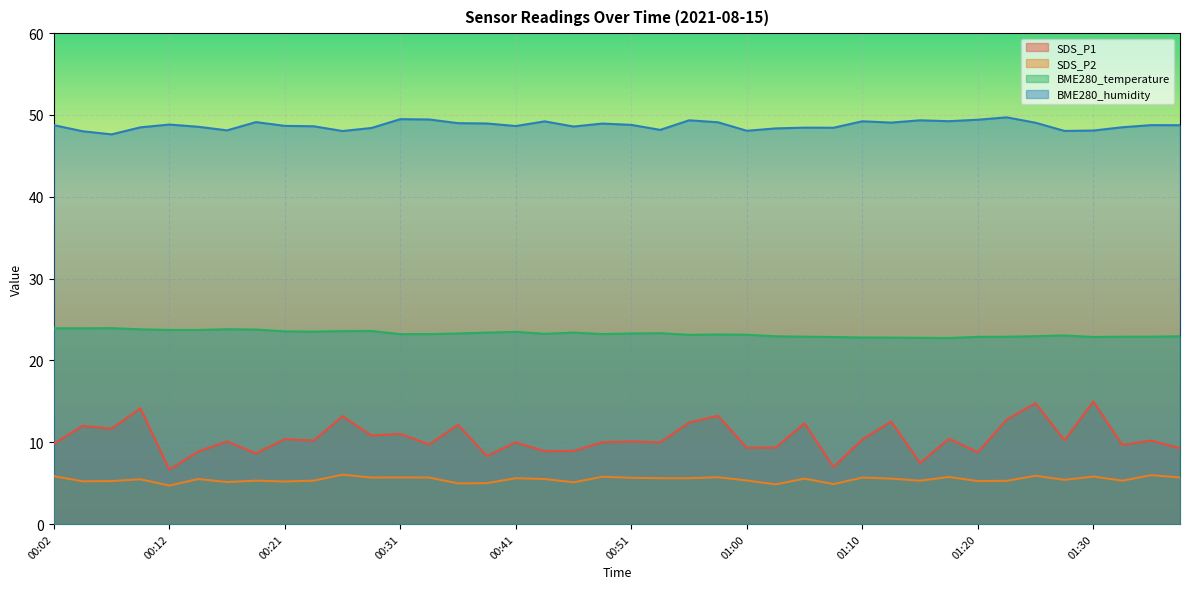

What are all the series names shown in the legend?

SDS_P1, SDS_P2, BME280_temperature, BME280_humidity